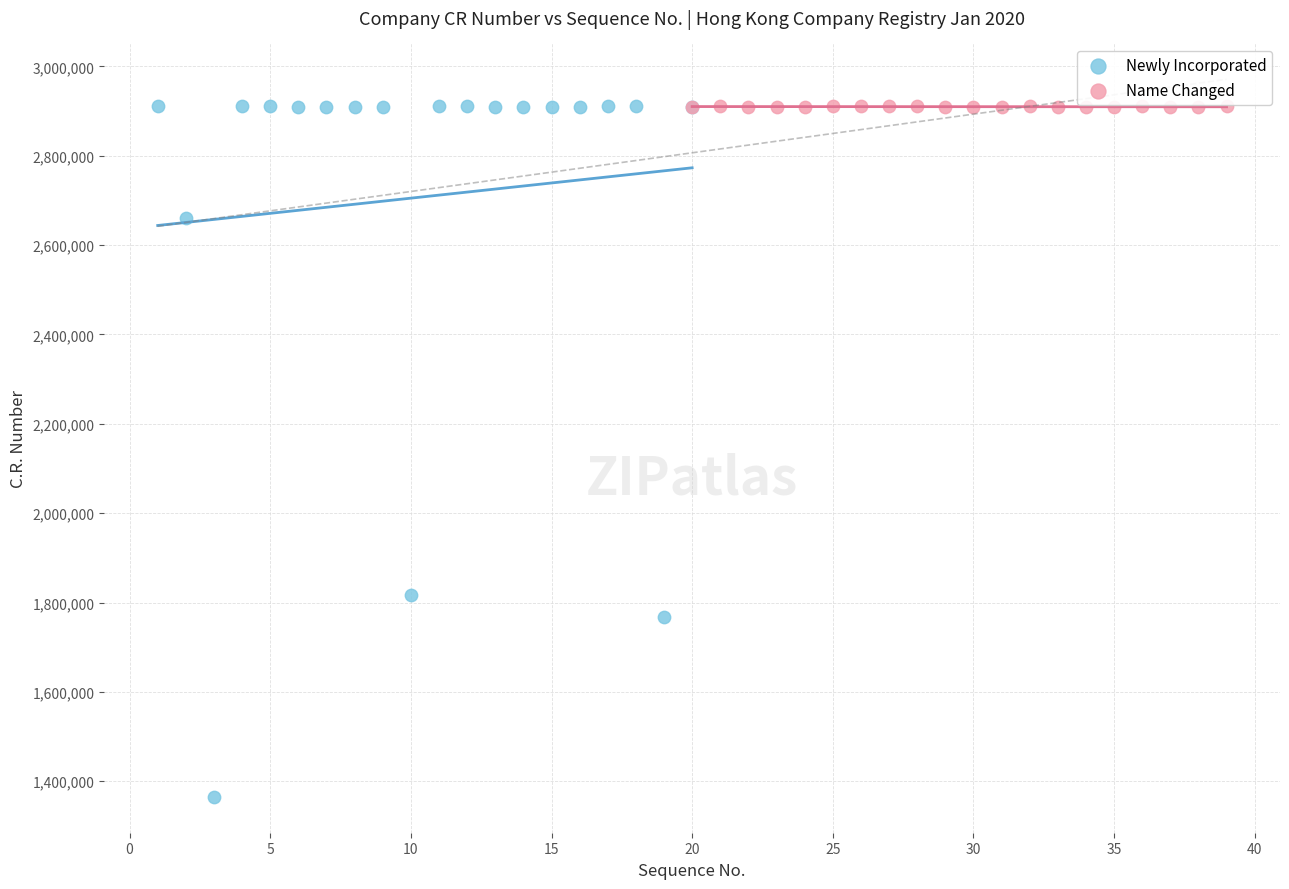

Which series has the widest spread of Y values?

Newly Incorporated